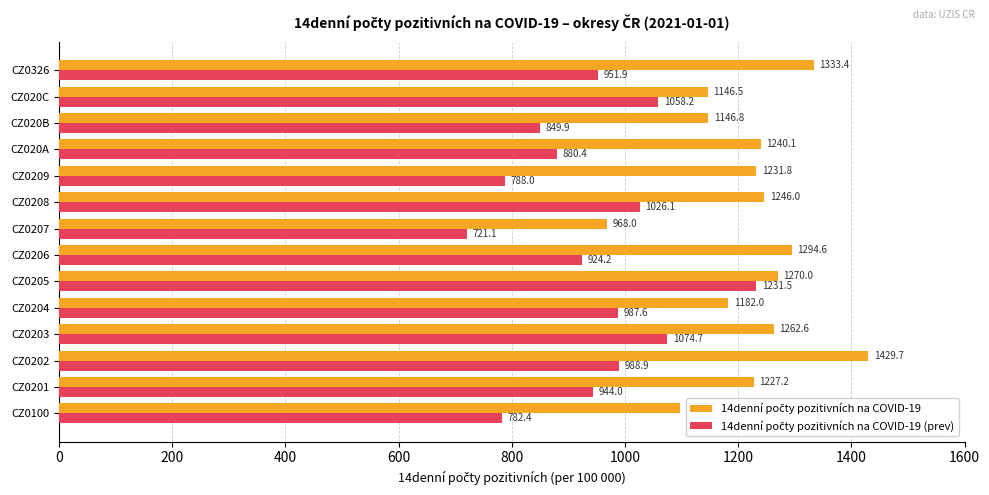

How many categories are shown in the chart?

14